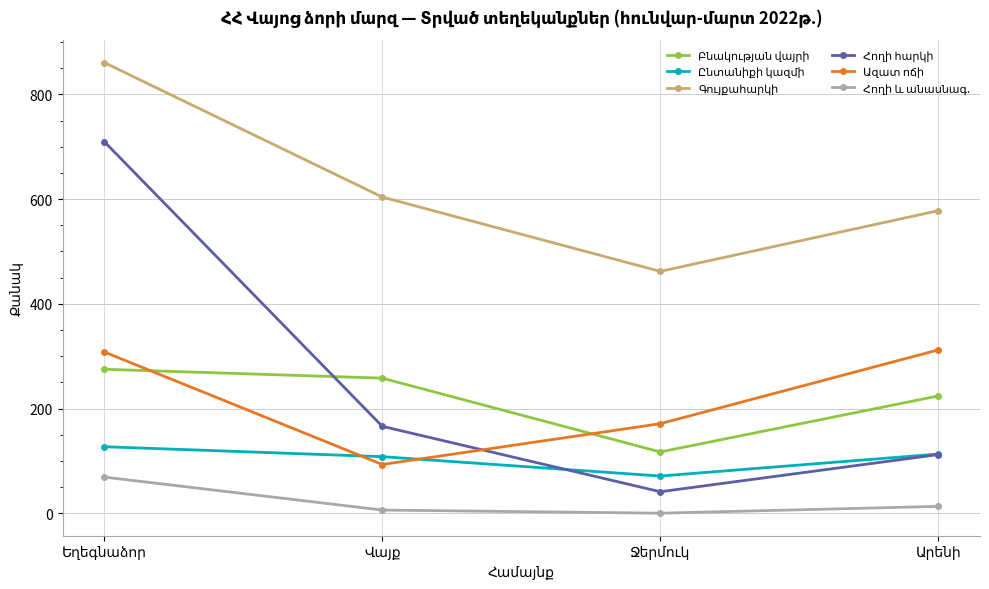

What is the label of the 1st point from the left?

Եղեգնաձոր